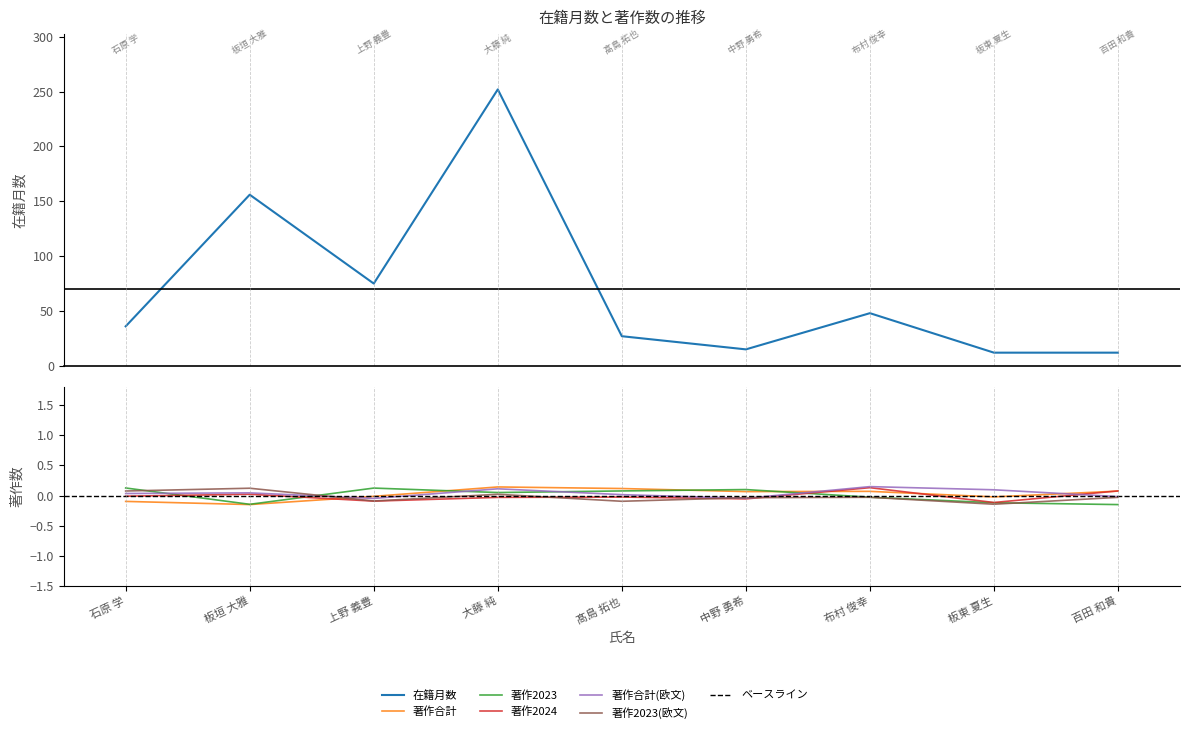

What is the label of the 8th point from the left?

板東 夏生